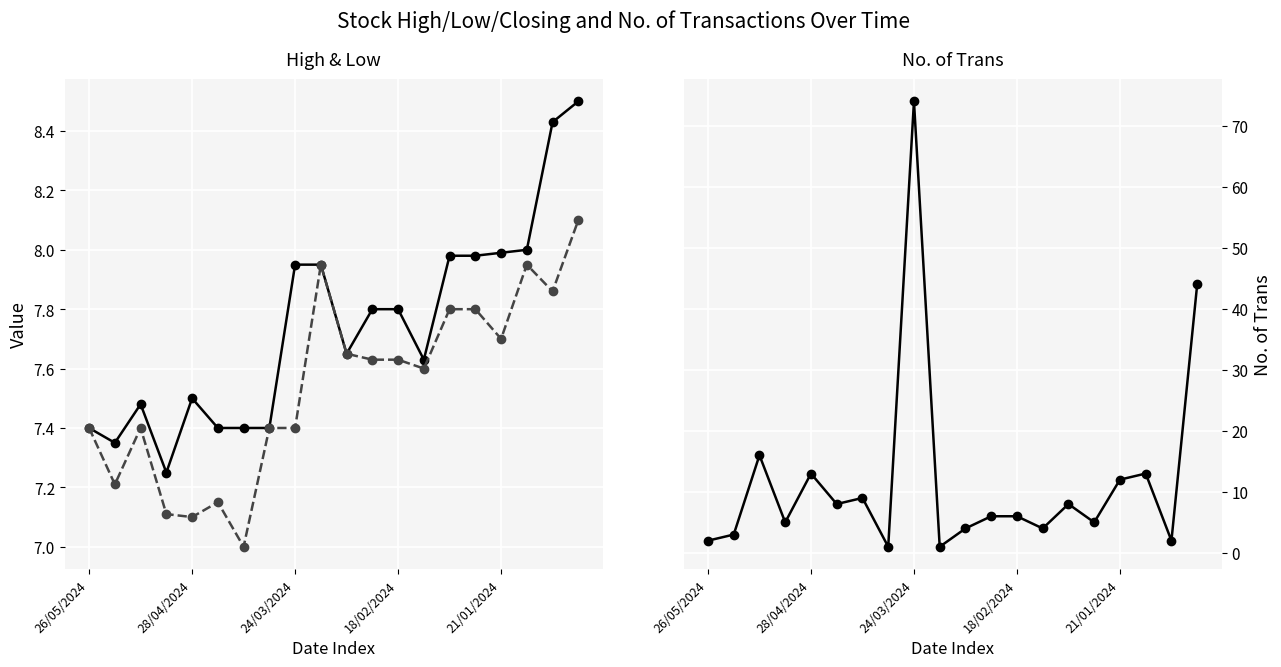

What is the greatest value displayed?

74.0